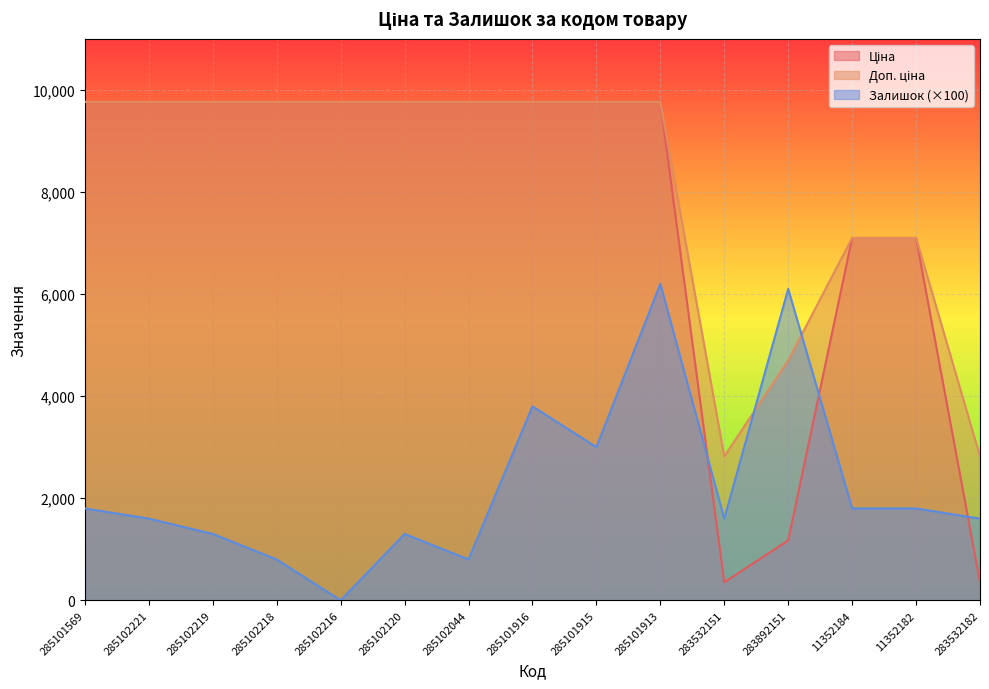

At which label is Доп. ціна closest to 6291?

11352184